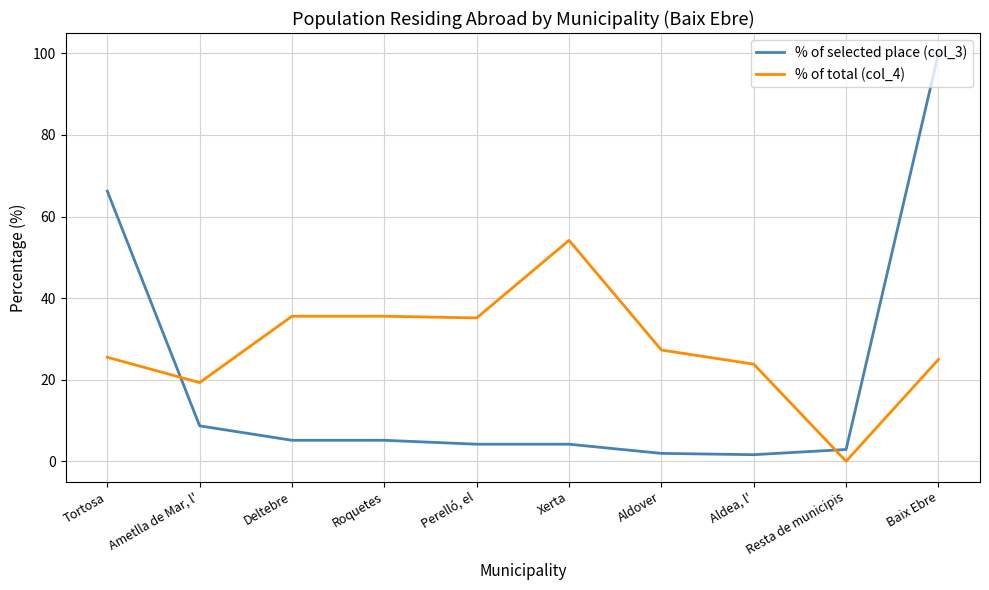

Which category has the highest value across all series?

Baix Ebre